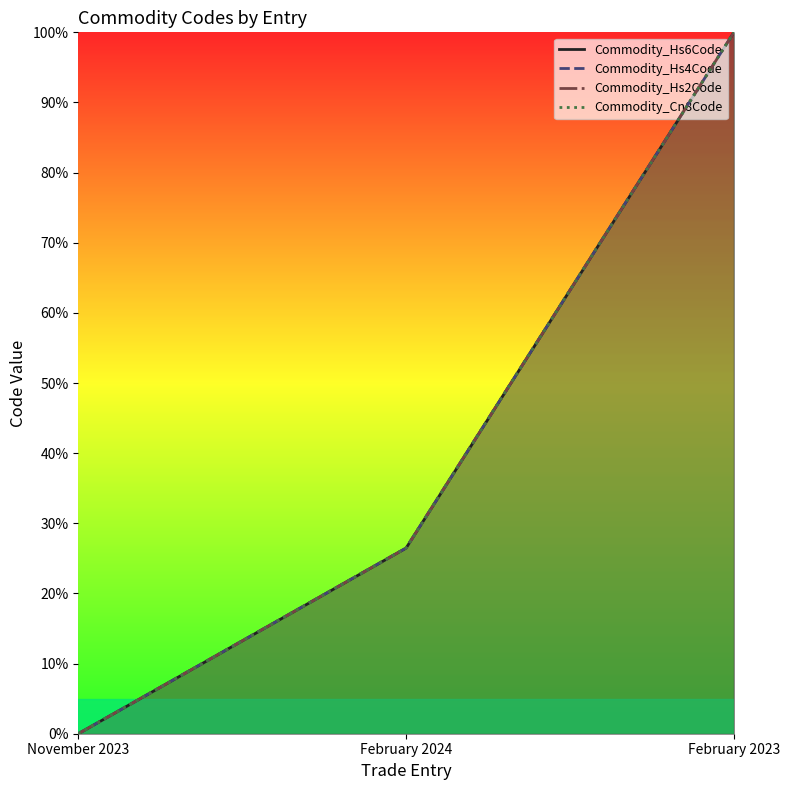

Reading left to right, transcribe all the data shown in this chart.

Commodity_Hs6Code: November 2023=0.0	February 2024=0.3	February 2023=1.0
Commodity_Hs4Code: November 2023=0.0	February 2024=0.3	February 2023=1.0
Commodity_Hs2Code: November 2023=0.0	February 2024=0.3	February 2023=1.0
Commodity_Cn8Code: November 2023=0.0	February 2024=0.3	February 2023=1.0